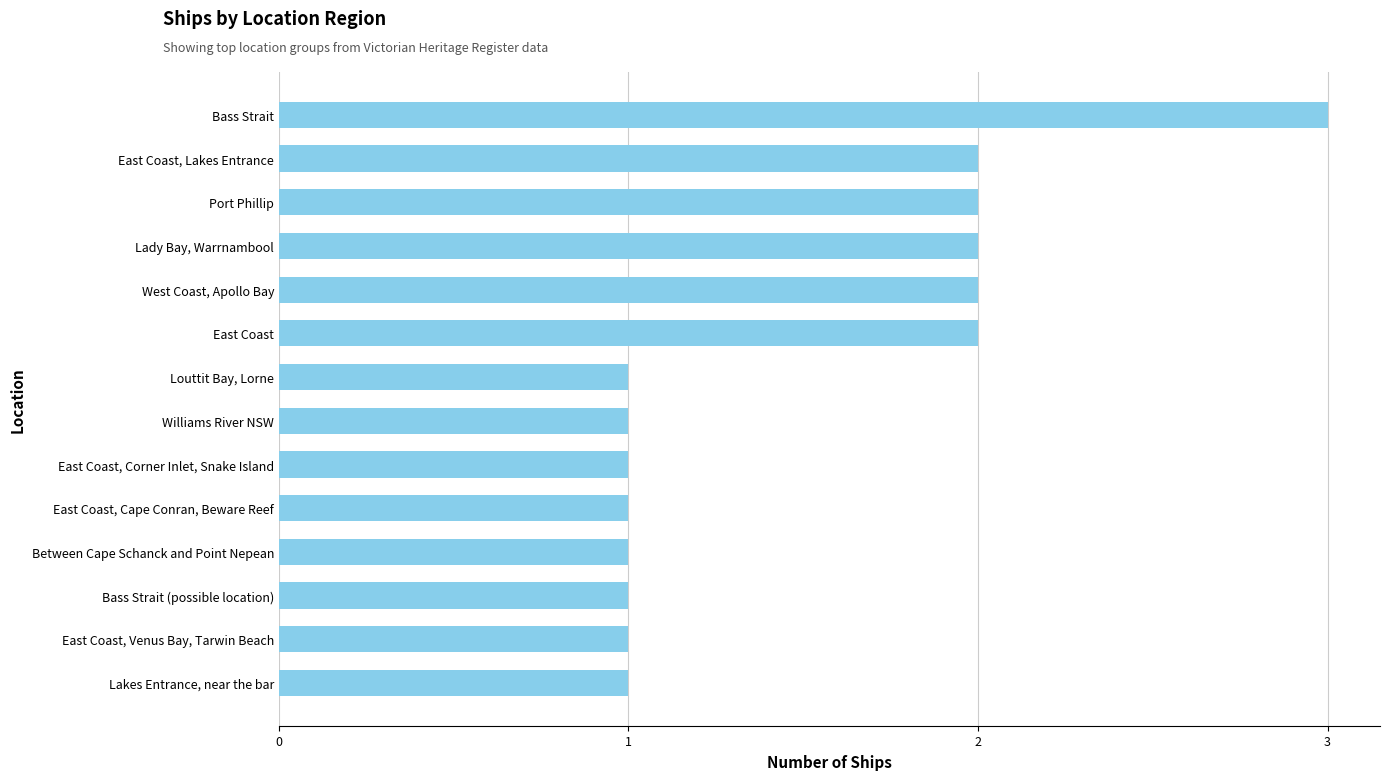

What is the approximate value at Bass Strait?

3